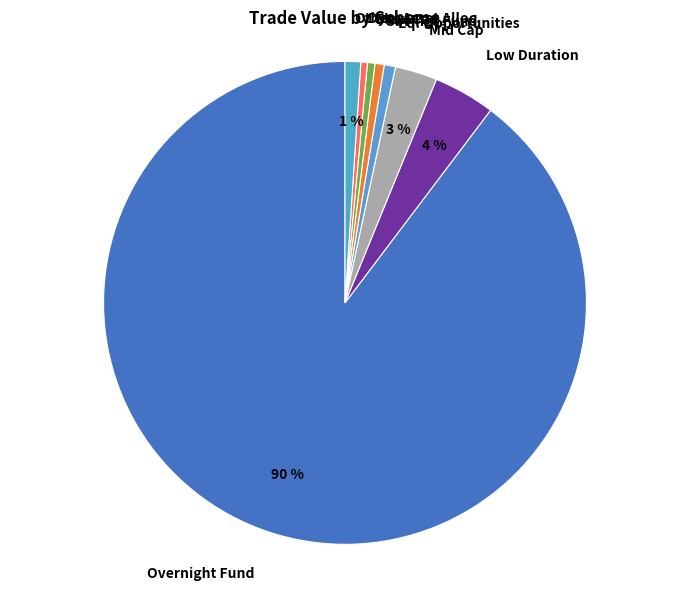

Which has a higher value, Low Duration or Eq. Opportunities?

Low Duration